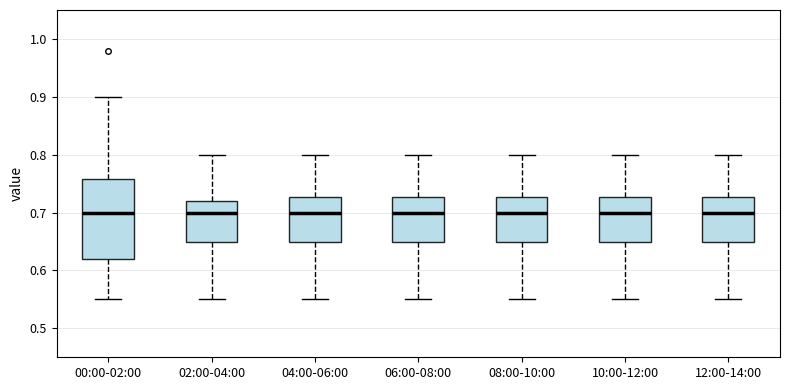

Reading left to right, transcribe this box plot: for each box, give where its median line is, the range the box spans, and where its two whiskers end, as read against the y-axis. The values are not printed on the chart, so give them approximately, as read against the axis.

00:00-02:00: median 0.70, box 0.62 to 0.76, whiskers 0.55 to 0.90
02:00-04:00: median 0.70, box 0.65 to 0.72, whiskers 0.55 to 0.80
04:00-06:00: median 0.70, box 0.65 to 0.73, whiskers 0.55 to 0.80
06:00-08:00: median 0.70, box 0.65 to 0.73, whiskers 0.55 to 0.80
08:00-10:00: median 0.70, box 0.65 to 0.73, whiskers 0.55 to 0.80
10:00-12:00: median 0.70, box 0.65 to 0.73, whiskers 0.55 to 0.80
12:00-14:00: median 0.70, box 0.65 to 0.73, whiskers 0.55 to 0.80